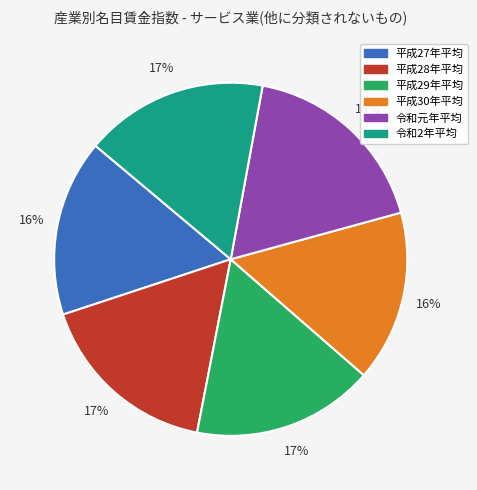

Is it true that 令和2年平均 is 17% of the pie?

True